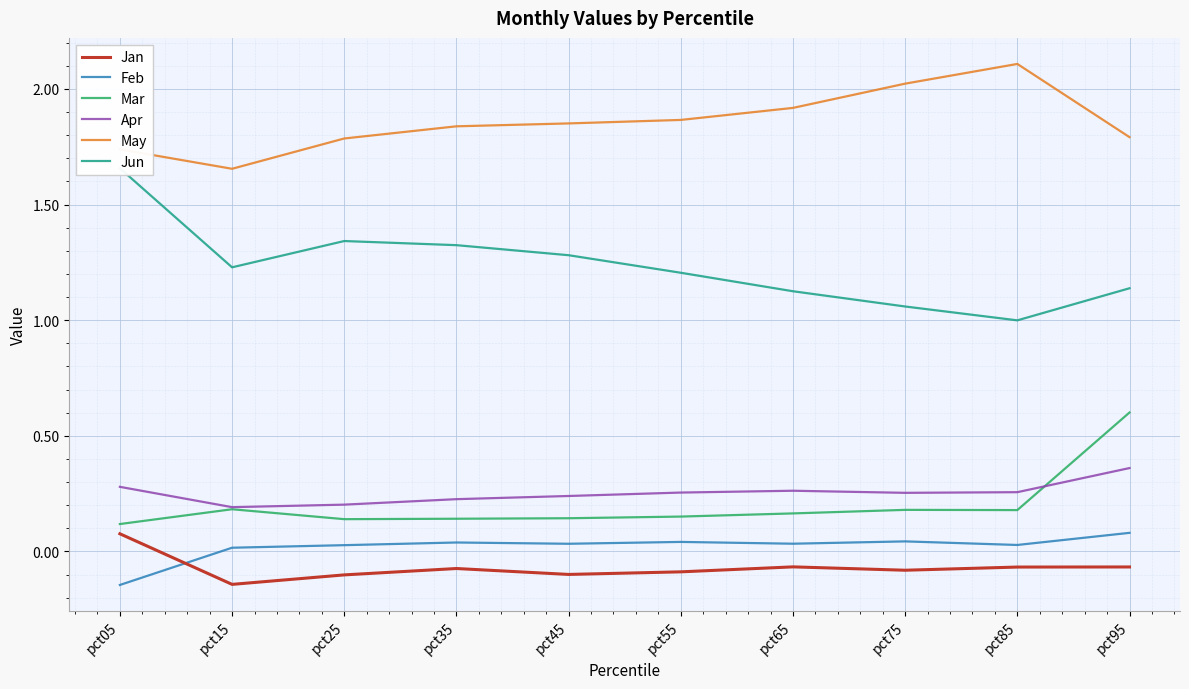

Where is the first local minimum for Apr?

pct15